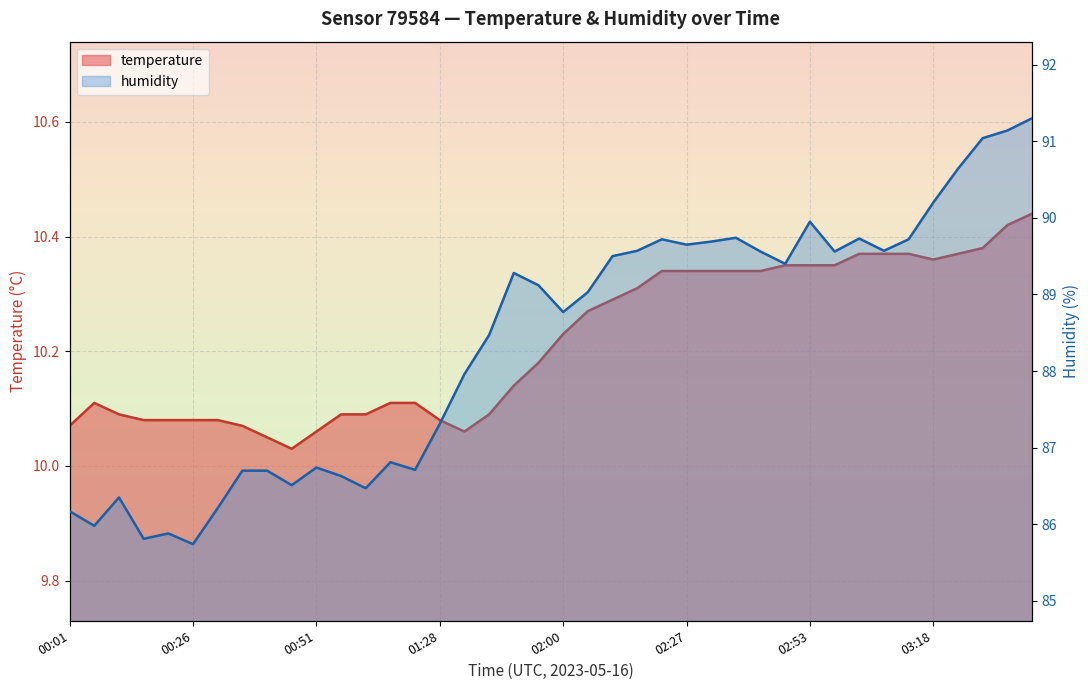

Is it true that temperature equals 10.2 at 01:49?

True